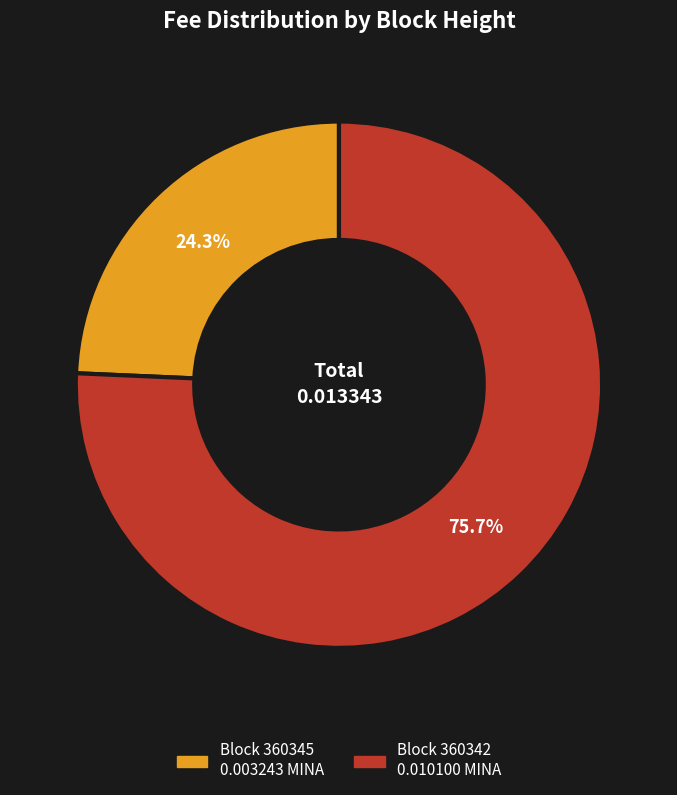

Does any single category account for the majority?

Yes